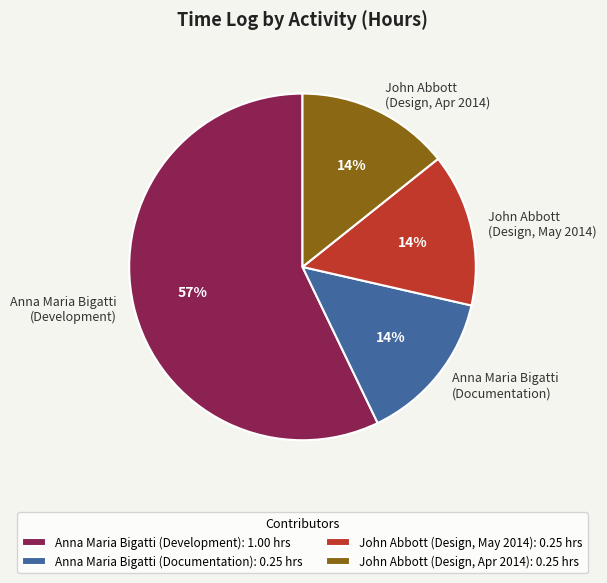

To the nearest percent, what is the difference between the largest and smallest slice percentages?

43%